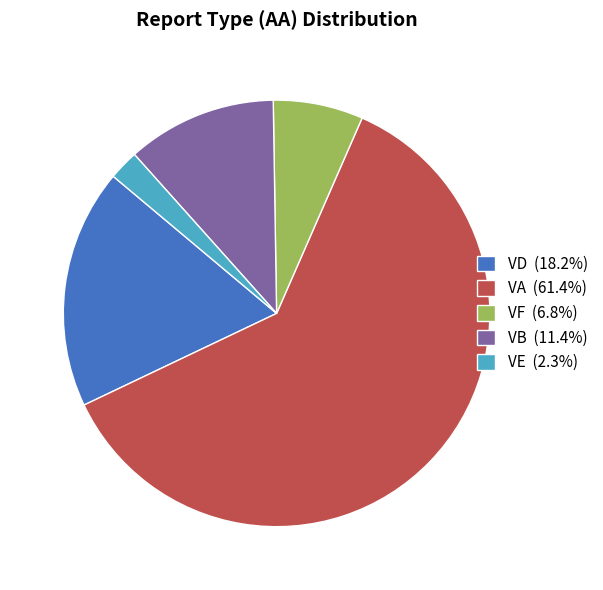

Approximately how many times larger is the value at VA (61.4%) compared to VF (6.8%)?

9.0